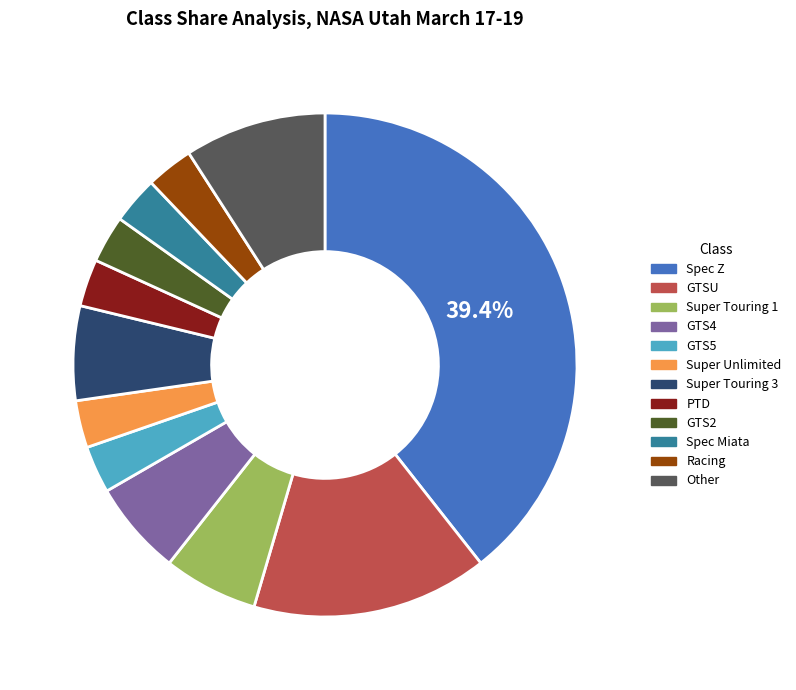

Is the sum of PTD and Super Touring 1 greater than half?

No